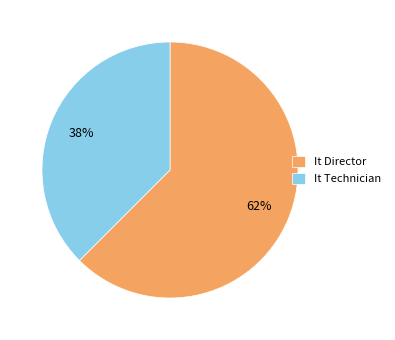

Does It Director represent more than half of the total?

Yes